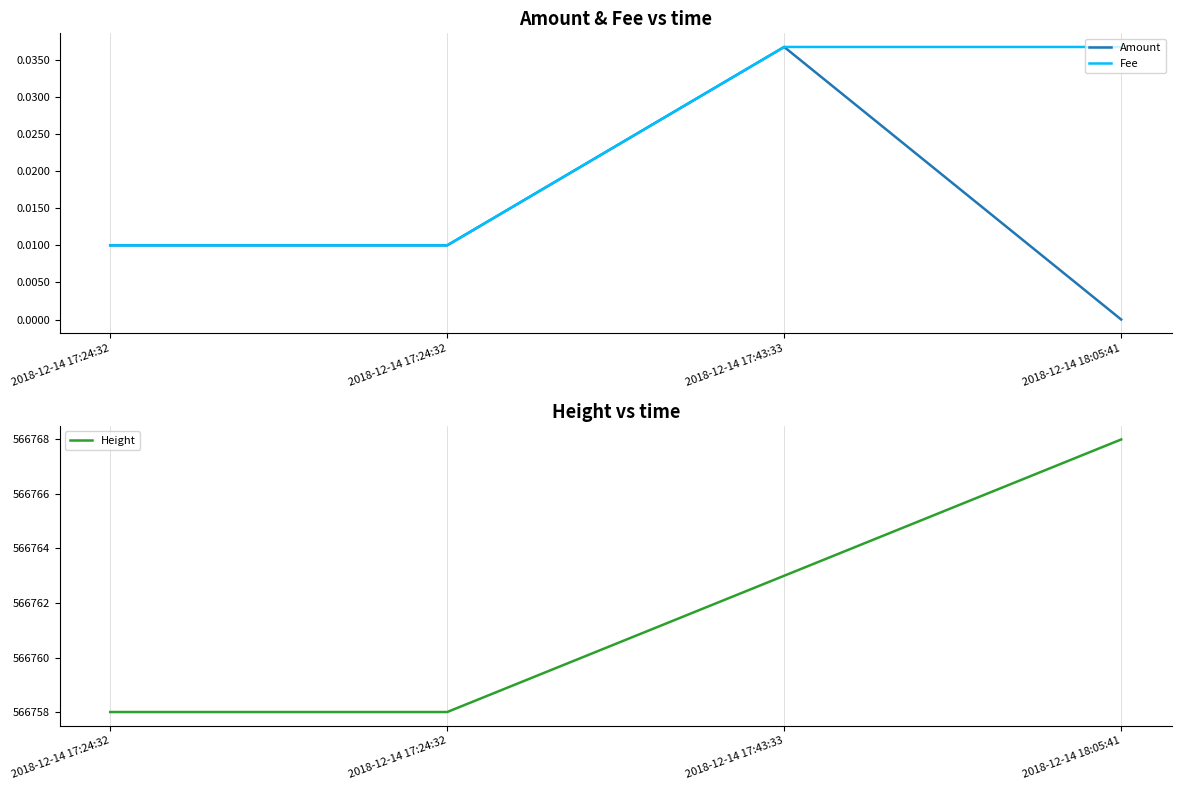

Reading left to right, transcribe all the data shown in this chart.

Amount: 2018-12-14 17:24:32=0.0	2018-12-14 17:24:32=0.0	2018-12-14 17:43:33=0.0	2018-12-14 18:05:41=0.0
Fee: 2018-12-14 17:24:32=0.0	2018-12-14 17:24:32=0.0	2018-12-14 17:43:33=0.0	2018-12-14 18:05:41=0.0
Height: 2018-12-14 17:24:32=566758.0	2018-12-14 17:24:32=566758.0	2018-12-14 17:43:33=566763.0	2018-12-14 18:05:41=566768.0